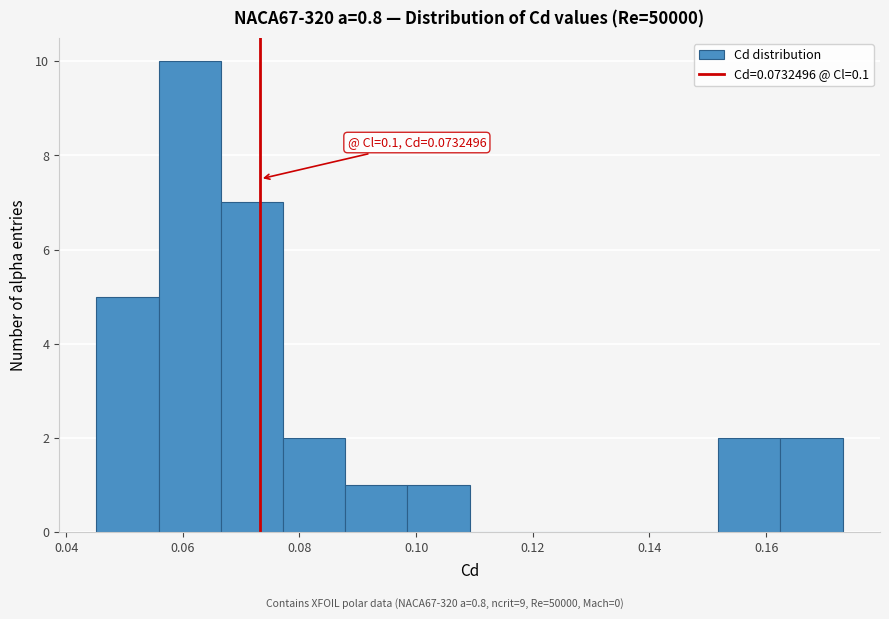

Over which range of the x-axis is the bar tallest?

0.056 to 0.066